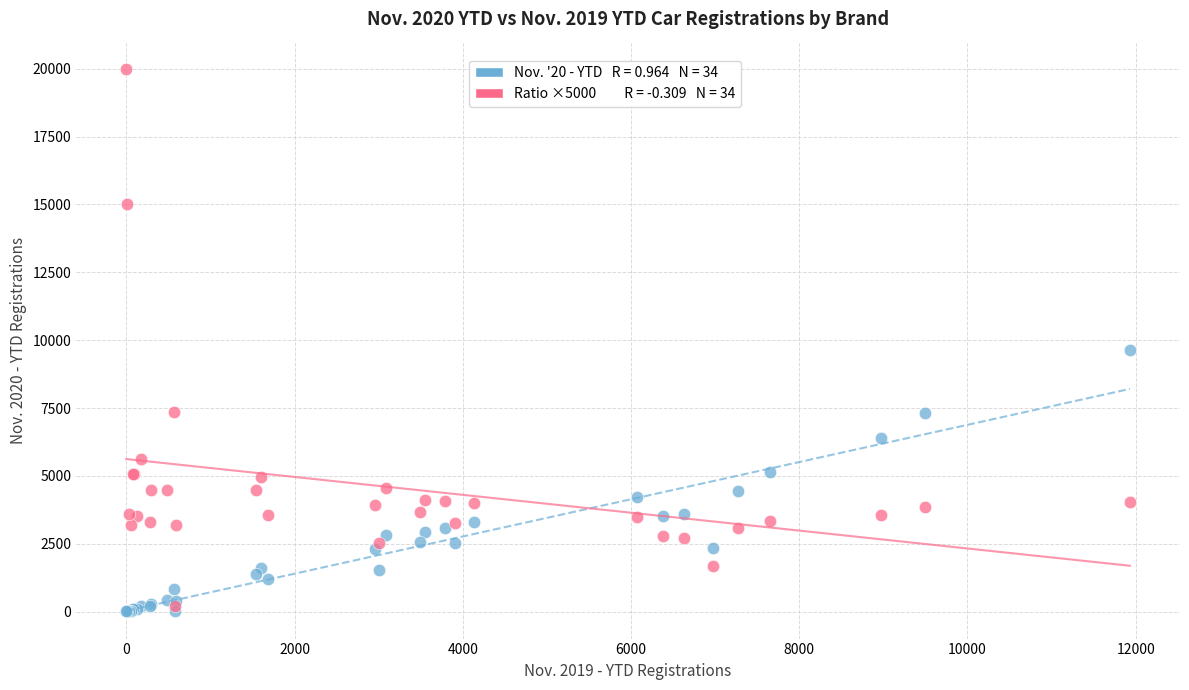

Across all series, what Y value is closest to 10002?

9632.0